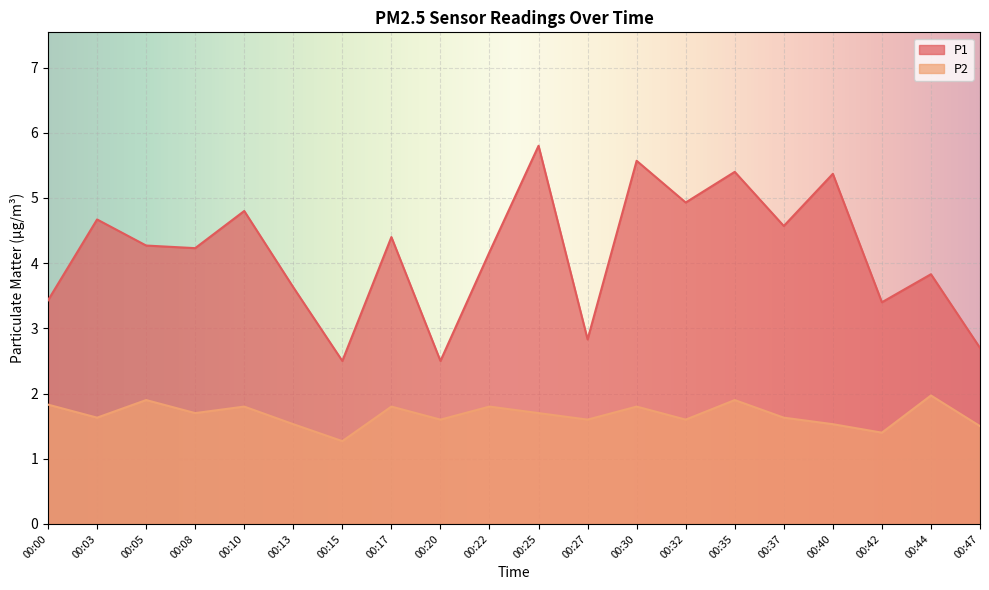

Reading left to right, list all the values displayed in this chart.

P1: 3.4	4.7	4.3	4.2	4.8	3.6	2.5	4.4	2.5	4.2	5.8	2.8	5.6	4.9	5.4	4.6	5.4	3.4	3.8	2.7
P2: 1.8	1.6	1.9	1.7	1.8	1.5	1.3	1.8	1.6	1.8	1.7	1.6	1.8	1.6	1.9	1.6	1.5	1.4	2.0	1.5